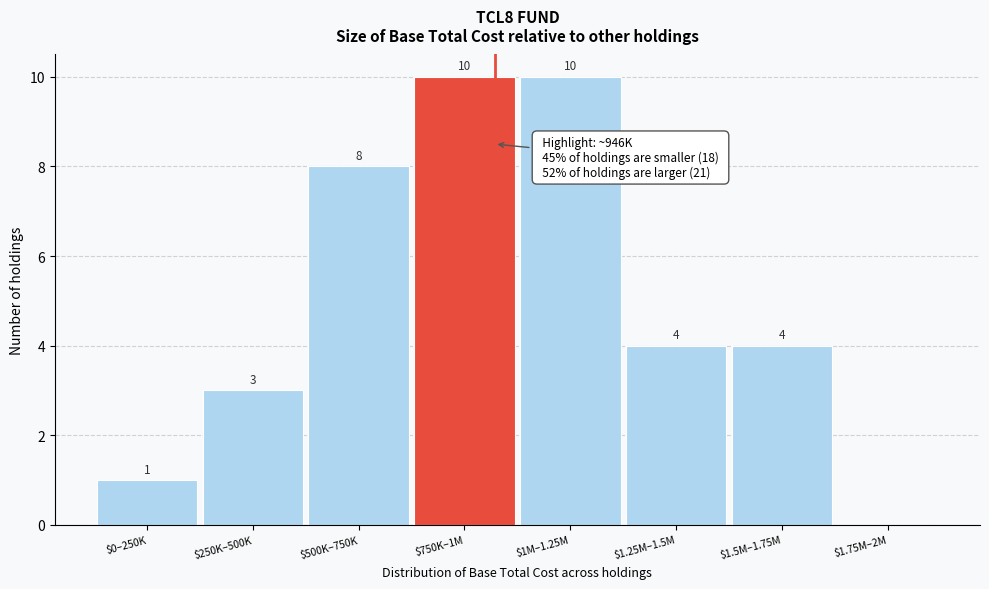

Read the value at $500K–750K, to the nearest 5.

10